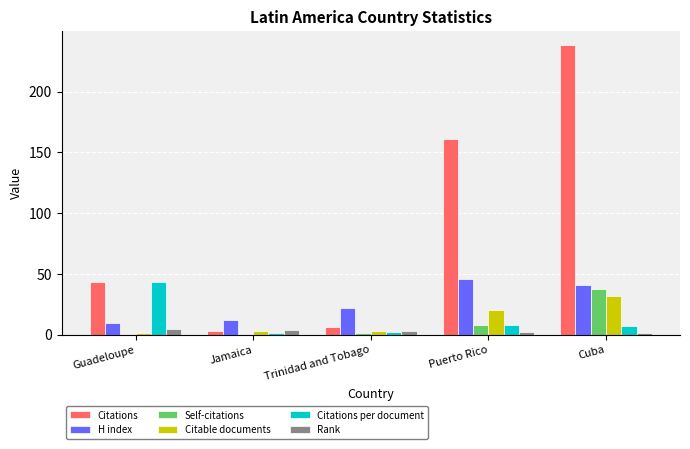

What is the highest value of the Citations per document series?

43.0